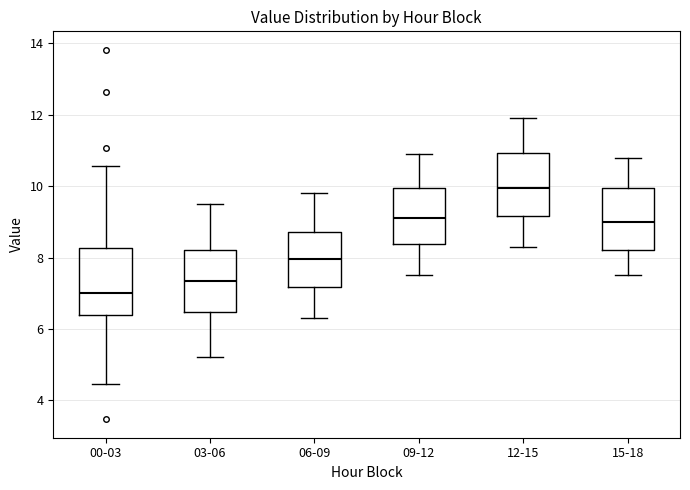

Reading left to right, transcribe this box plot: for each box, give where its median line is, the range the box spans, and where its two whiskers end, as read against the y-axis. The values are not printed on the chart, so give them approximately, as read against the axis.

00-03: median 7.0, box 6.4 to 8.2, whiskers 4.4 to 10.6
03-06: median 7.4, box 6.4 to 8.2, whiskers 5.2 to 9.6
06-09: median 8.0, box 7.2 to 8.8, whiskers 6.4 to 9.8
09-12: median 9.2, box 8.4 to 10.0, whiskers 7.6 to 11.0
12-15: median 10.0, box 9.2 to 11.0, whiskers 8.4 to 12.0
15-18: median 9.0, box 8.2 to 10.0, whiskers 7.6 to 10.8